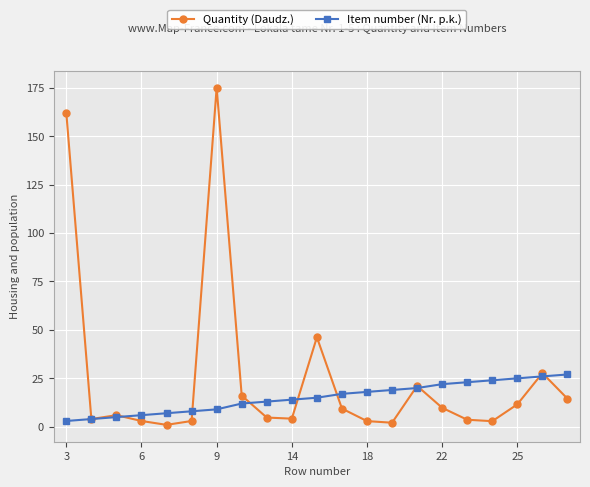

Which series has the largest total across all categories?

Quantity (Daudz.)